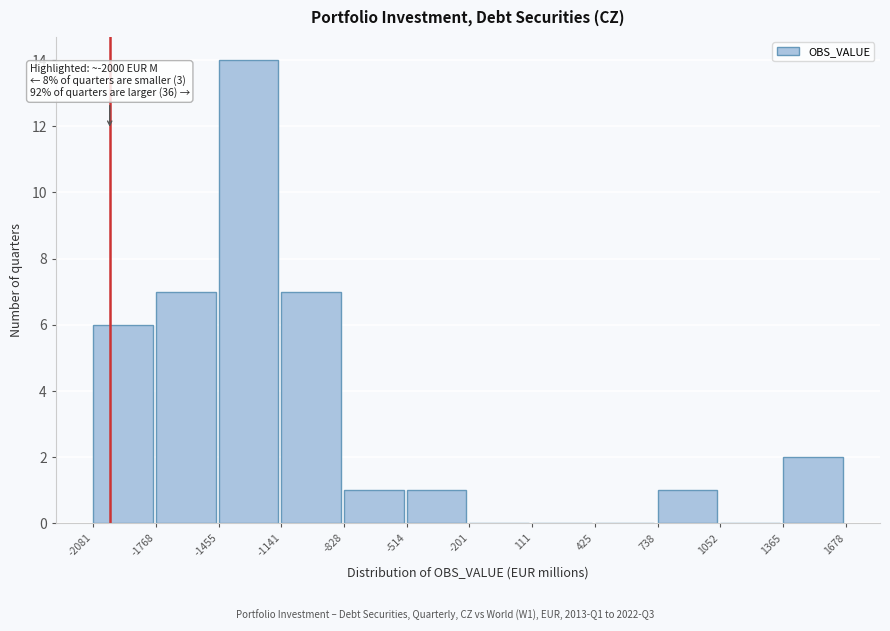

Over which range of the x-axis is the bar tallest?

-1455 to -1141